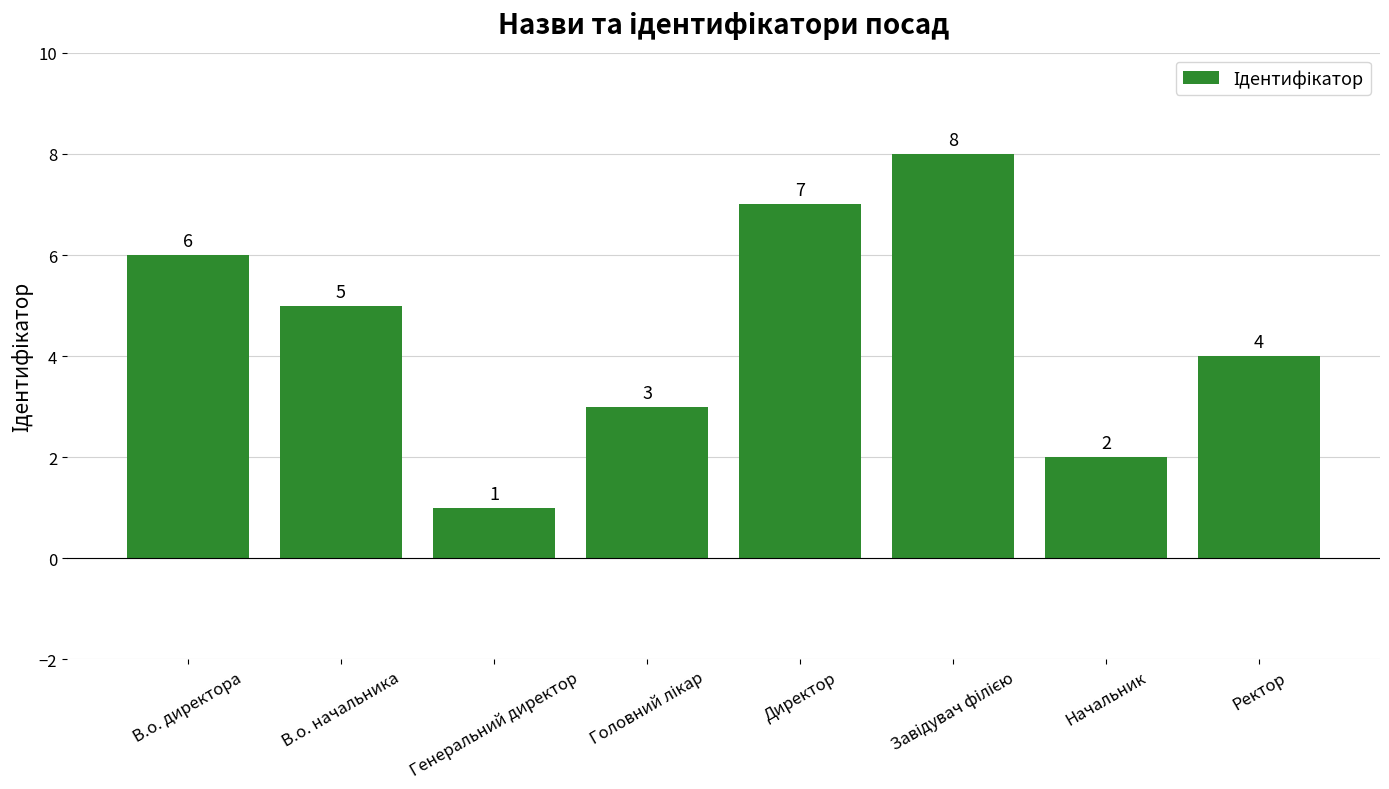

The chart shows a value of 7 at Директор. True or false?

True